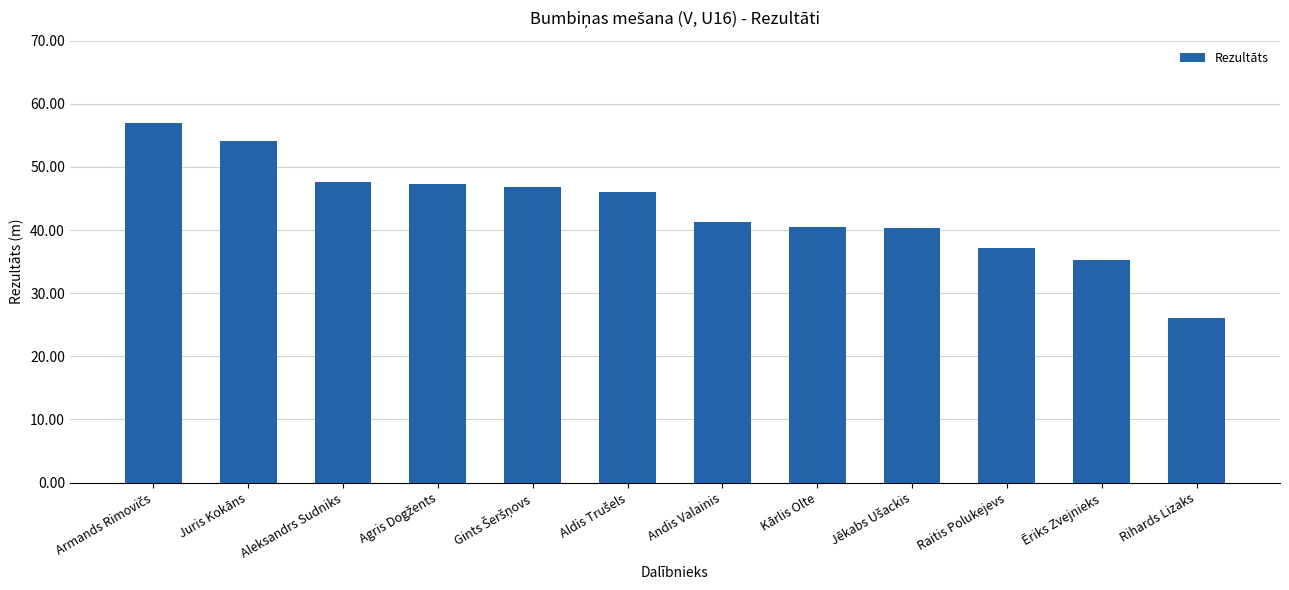

Which has a higher value, Ēriks Zvejnieks or Juris Kokāns?

Juris Kokāns